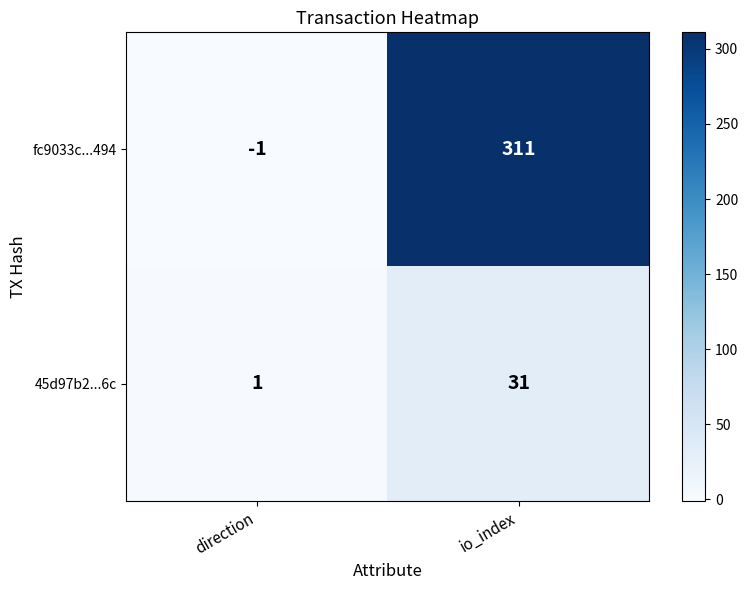

At which category does the chart reach its peak across all series?

io_index